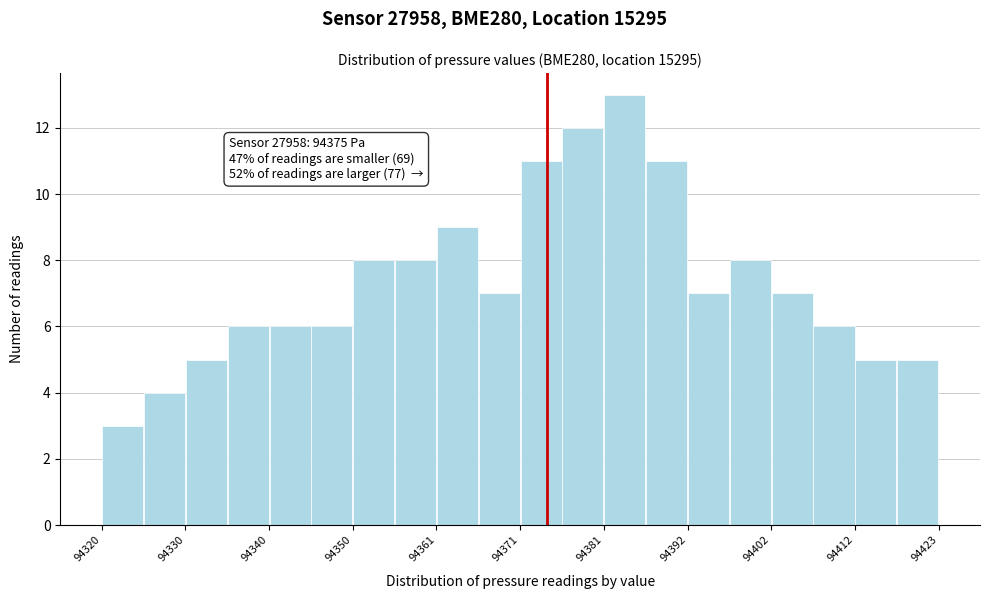

Around what value on the x-axis is the tallest bar? Give the approximate position of its centre, as read against the axis.

94384